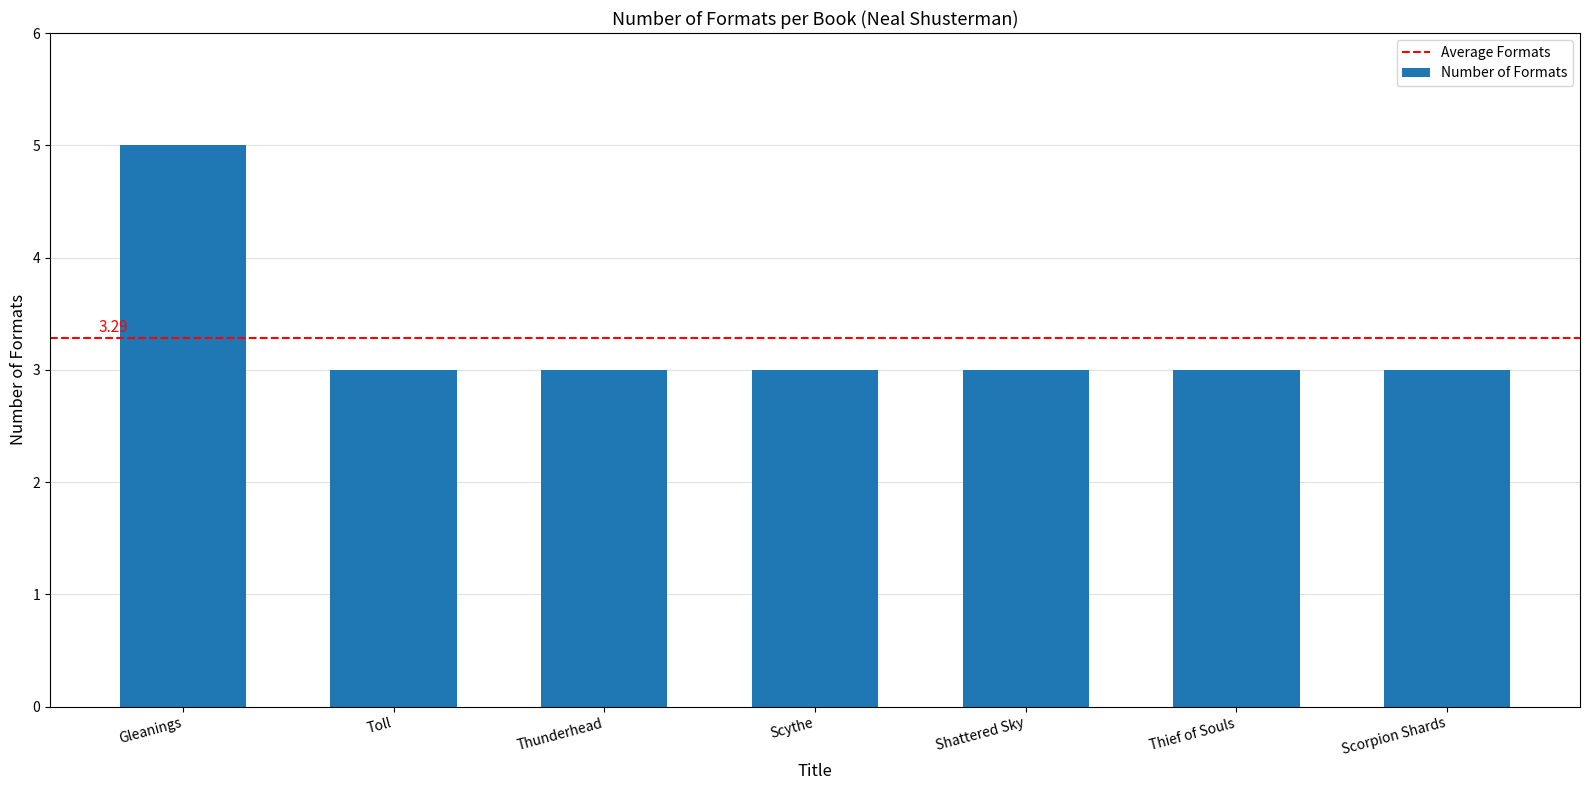

Approximately how many times larger is the value at Scythe compared to Thunderhead?

1.0